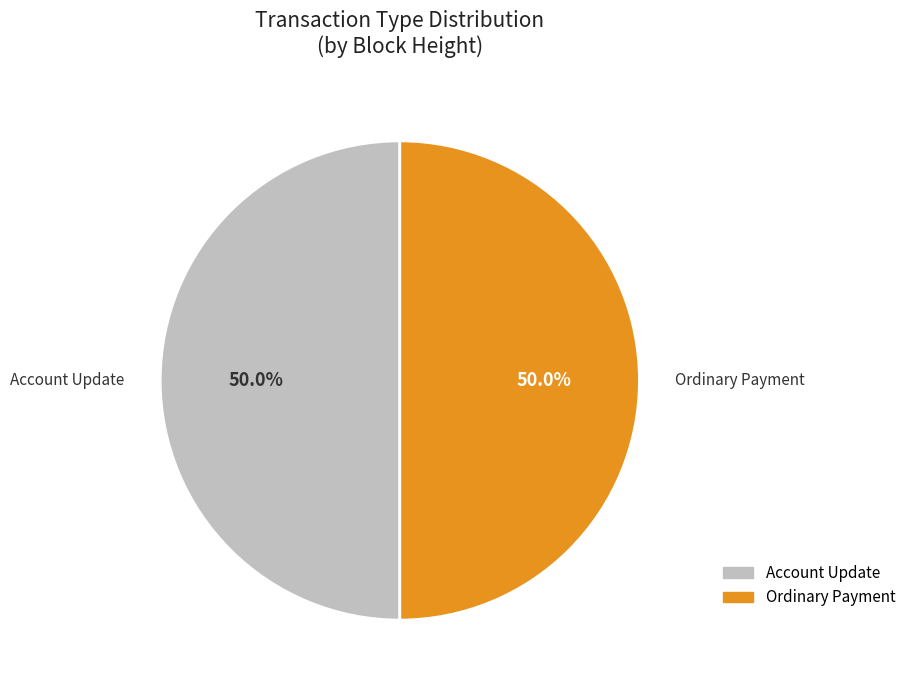

Combined, do Ordinary Payment and Account Update account for over 50%?

Yes